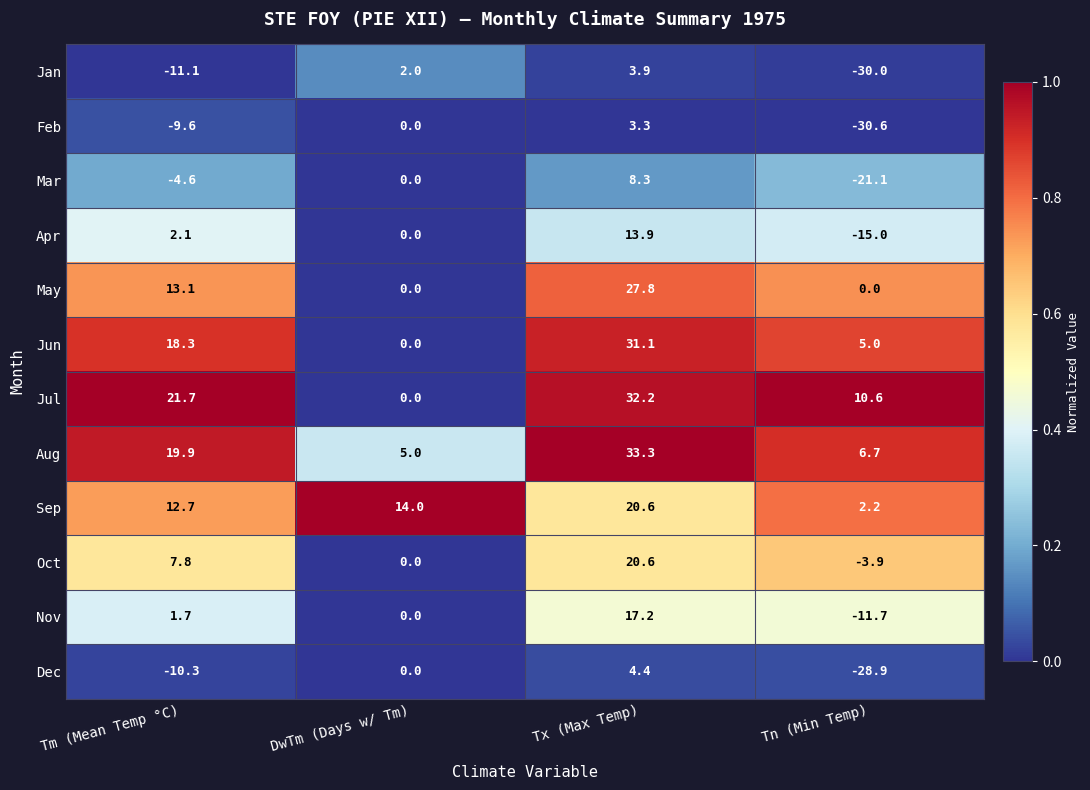

Which series changed the most between Tm (Mean Temp °C) and Tx (Max Temp)?

Nov